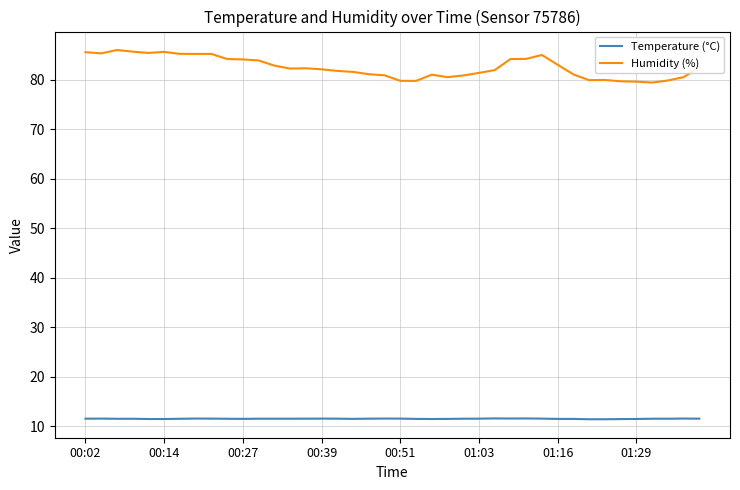

How many Temperature (°C) values are between 11 and 12?

40